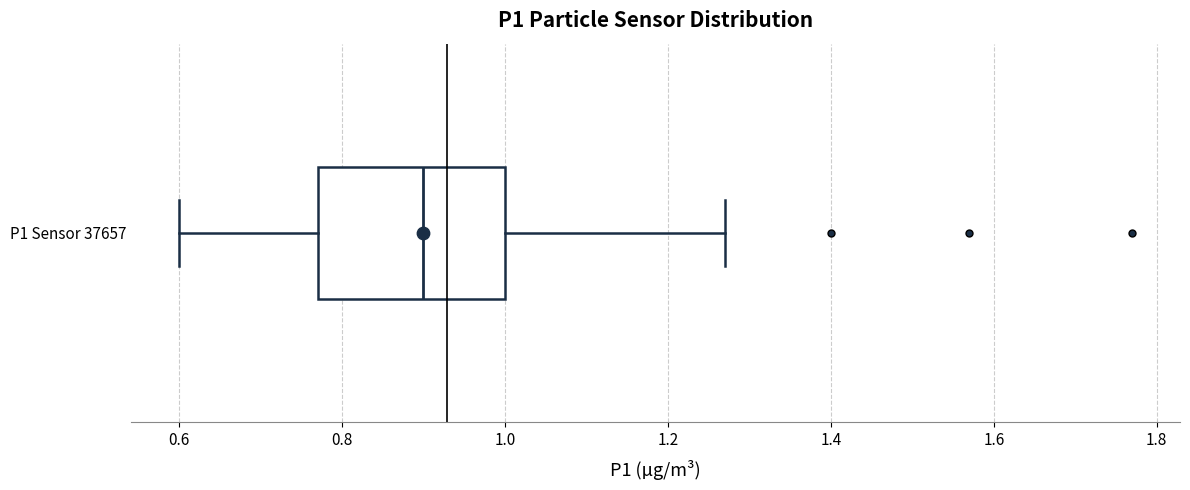

Where is the right edge of the box for P1 Sensor 37657 on the x-axis? The values are not printed on the chart, so give them approximately, as read against the axis.

1.00